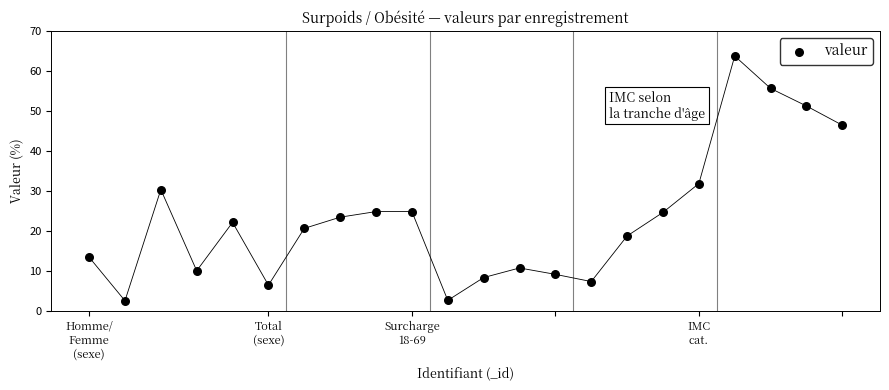

What Y value in the scatter plot is closest to 33?

31.8